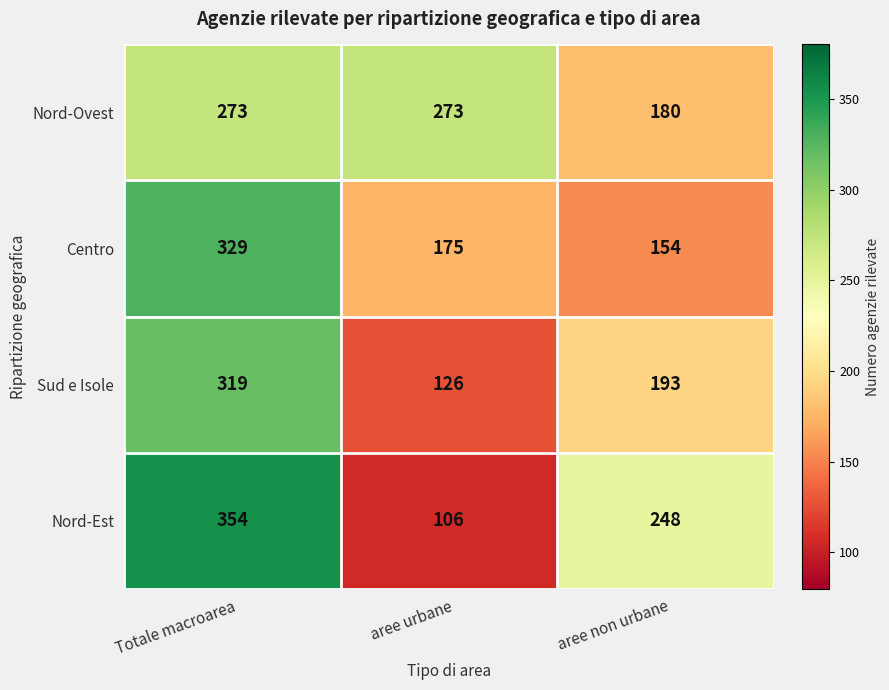

At aree urbane, list the series in order from largest to smallest.

Nord-Ovest, Centro, Sud e Isole, Nord-Est